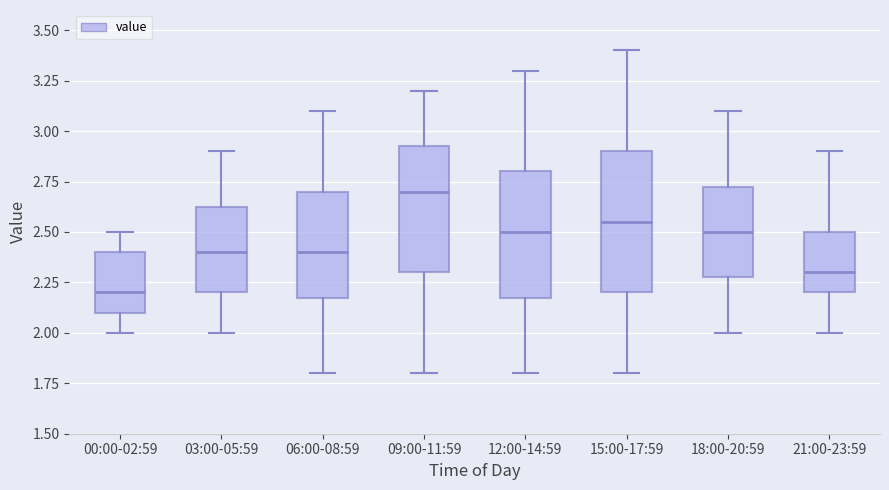

Reading left to right, transcribe this box plot: for each box, give where its median line is, the range the box spans, and where its two whiskers end, as read against the y-axis. The values are not printed on the chart, so give them approximately, as read against the axis.

00:00-02:59: median 2.20, box 2.10 to 2.40, whiskers 2.00 to 2.50
03:00-05:59: median 2.40, box 2.20 to 2.65, whiskers 2.00 to 2.90
06:00-08:59: median 2.40, box 2.20 to 2.70, whiskers 1.80 to 3.10
09:00-11:59: median 2.70, box 2.30 to 2.95, whiskers 1.80 to 3.20
12:00-14:59: median 2.50, box 2.20 to 2.80, whiskers 1.80 to 3.30
15:00-17:59: median 2.55, box 2.20 to 2.90, whiskers 1.80 to 3.40
18:00-20:59: median 2.50, box 2.30 to 2.75, whiskers 2.00 to 3.10
21:00-23:59: median 2.30, box 2.20 to 2.50, whiskers 2.00 to 2.90